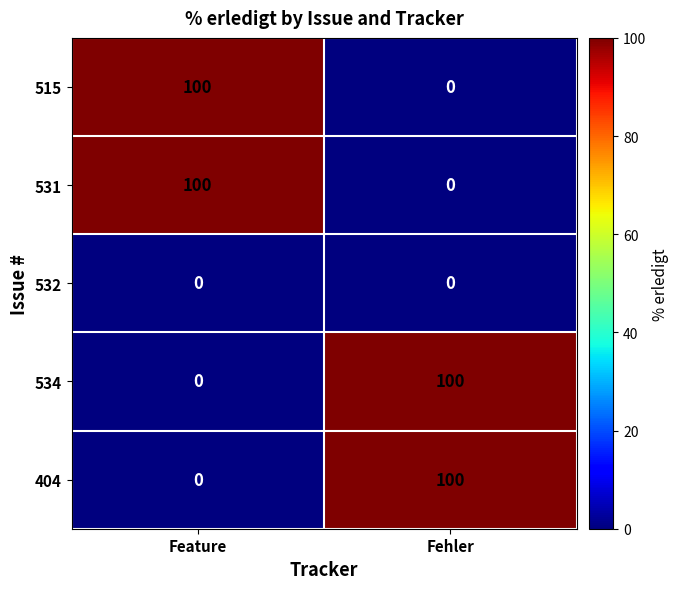

What is the spread (max minus min) of values at Fehler?

100